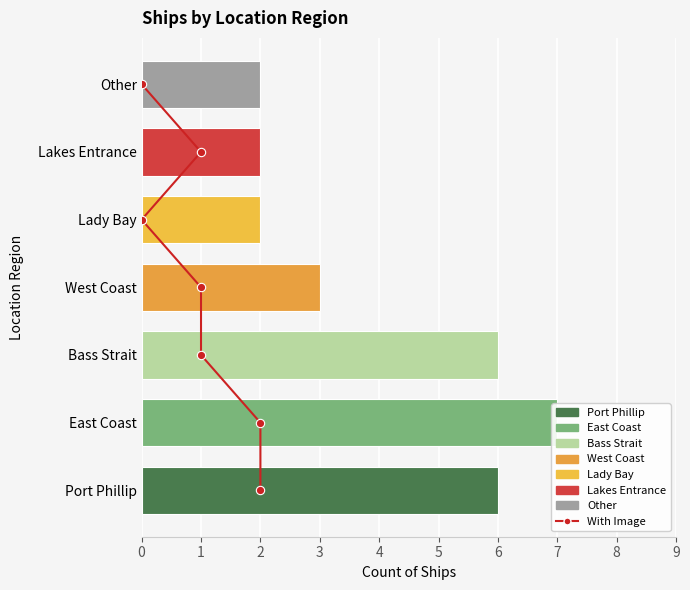

The value at 5 is 8. True or false?

False